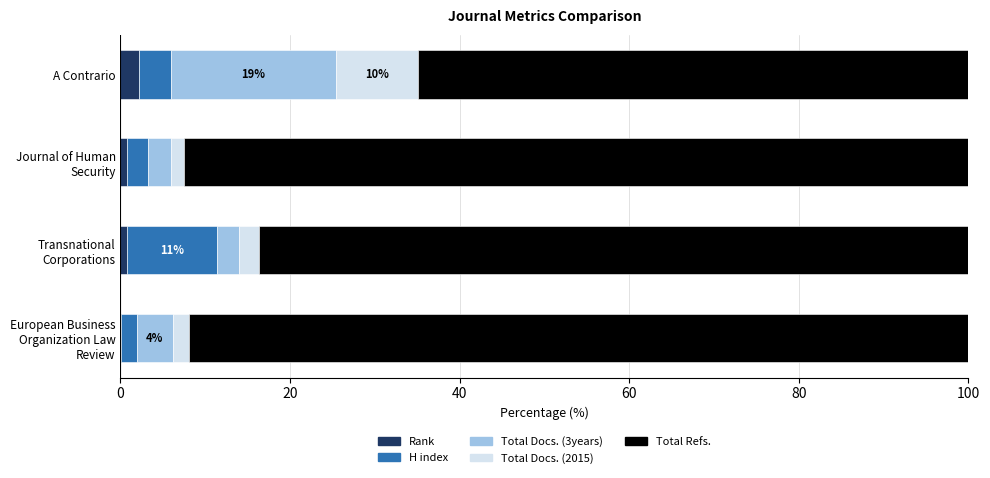

What is the maximum value for Rank?

2.2